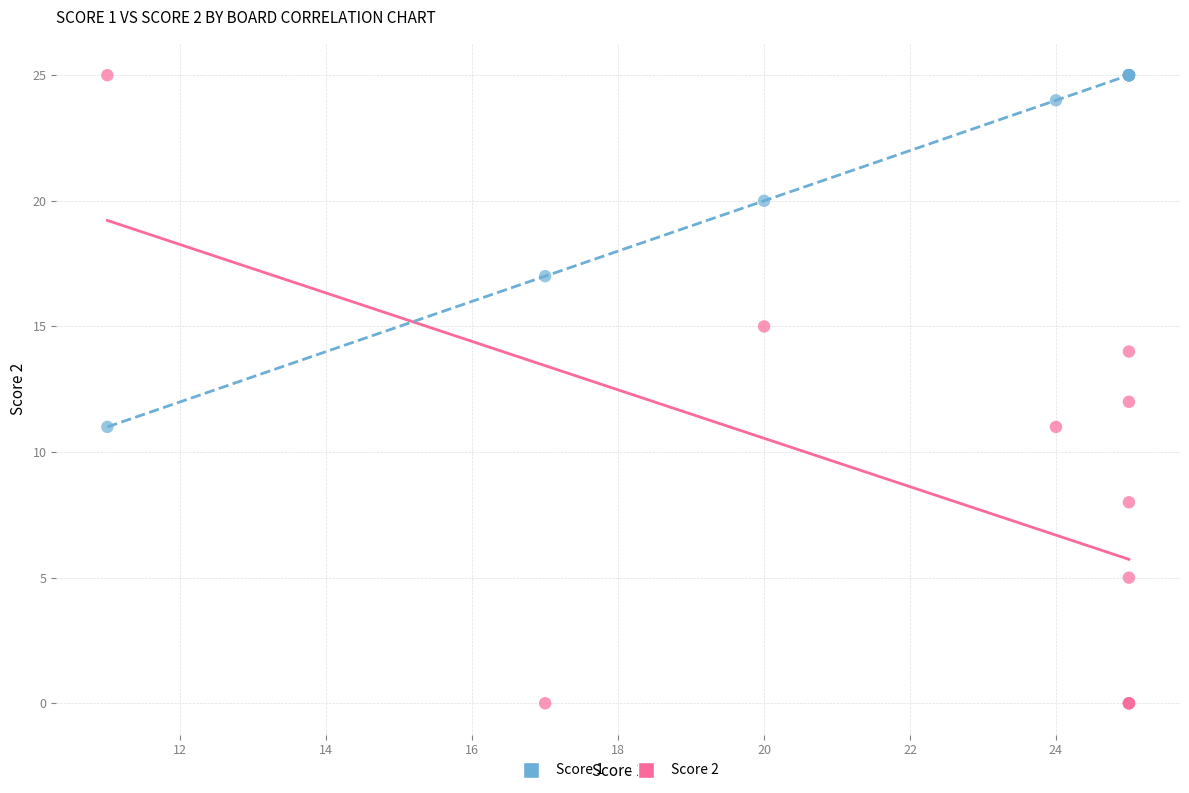

What is the X range (max minus min) for the scatter plot?

14